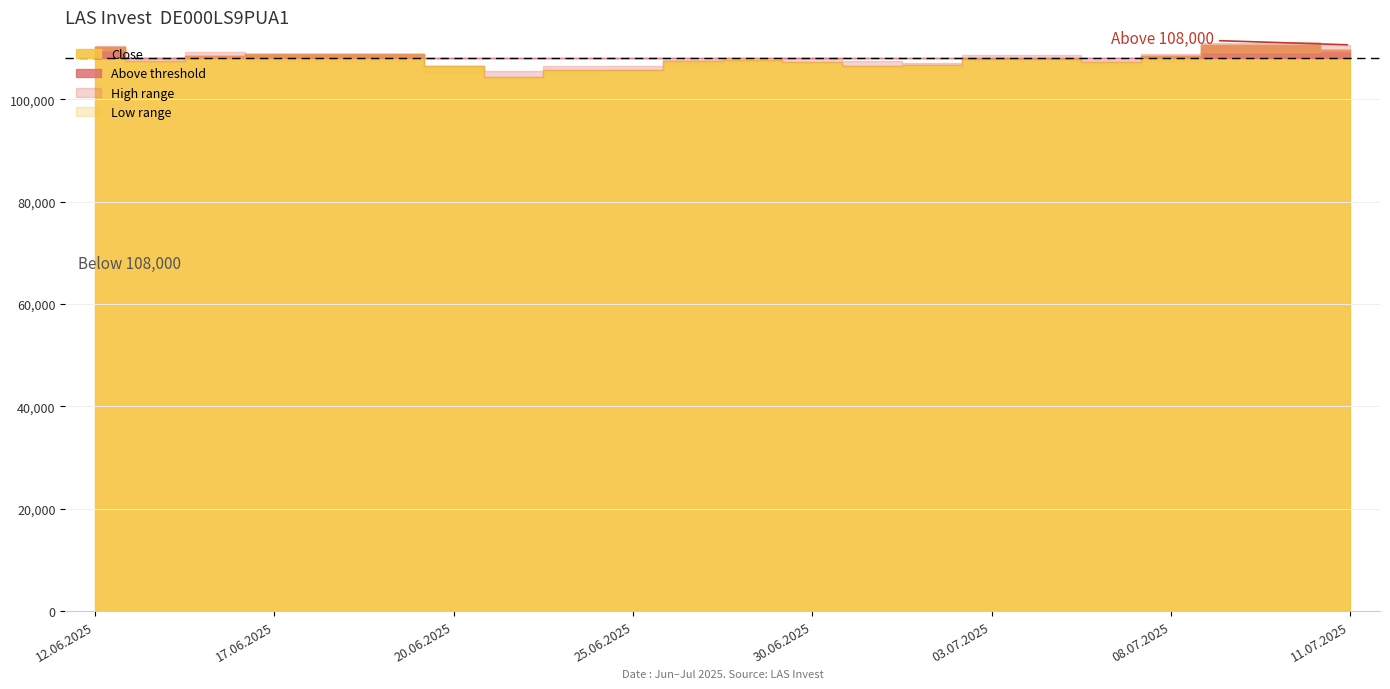

The Close series shows 110586 at 10.07.2025. True or false?

True